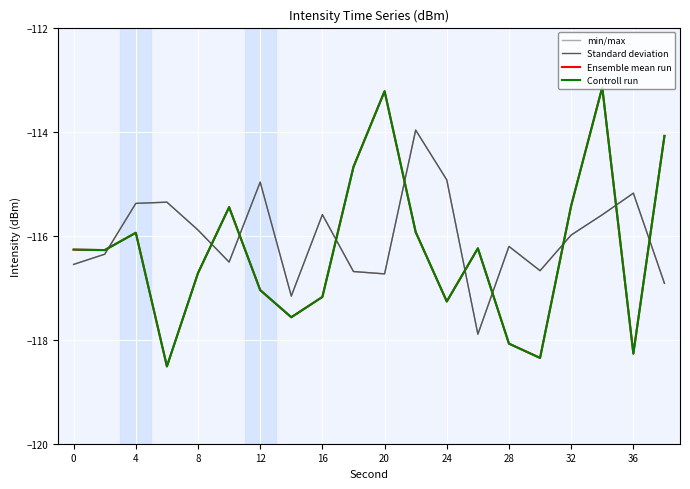

Is this an area chart (filled region under the line)?

No